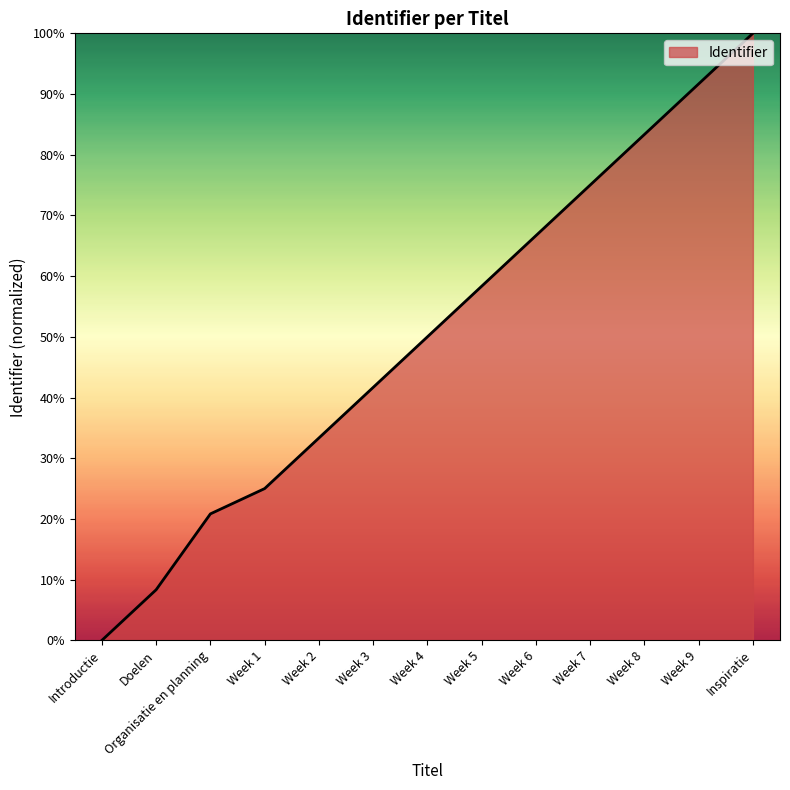

At which category does the chart reach its peak across all series?

Inspiratie